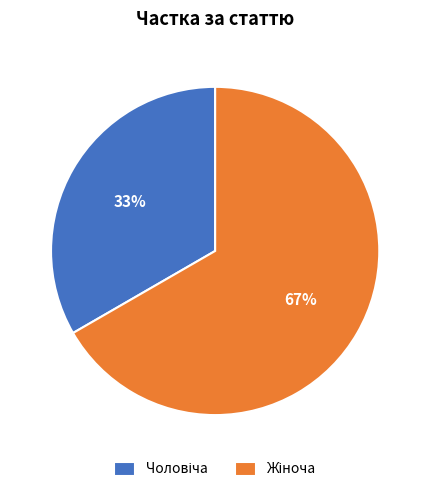

Is there a majority slice in this chart?

Yes